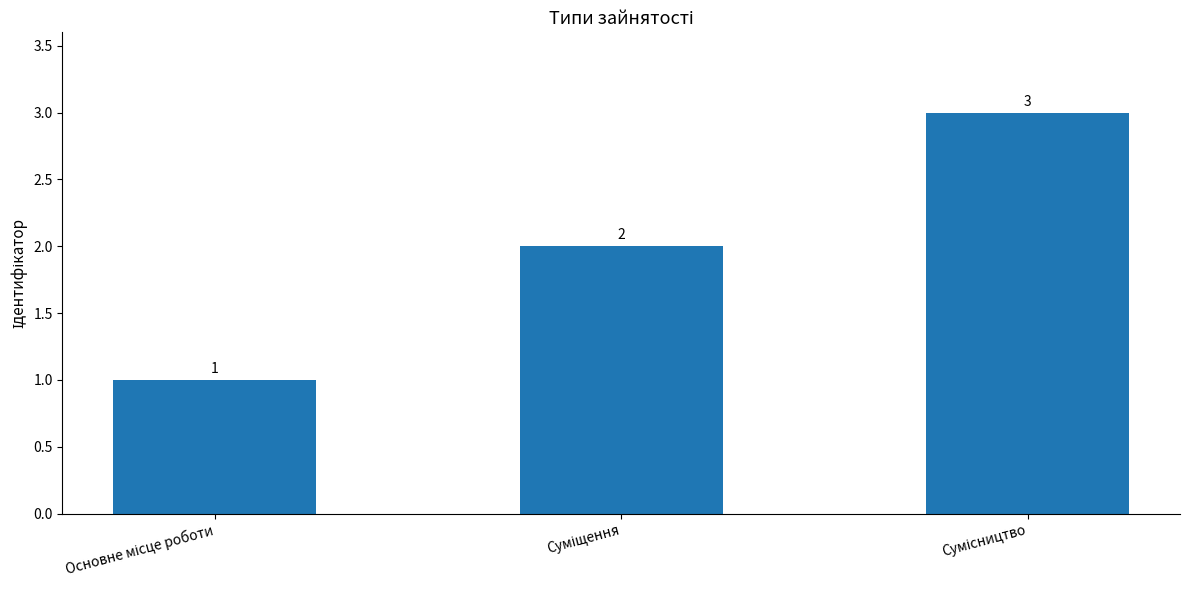

What is the greatest value displayed?

3